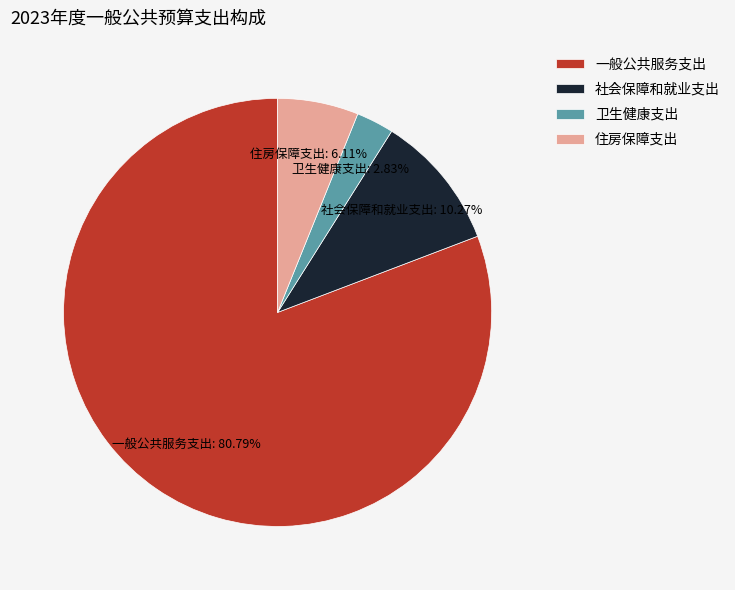

Do 一般公共服务支出 and 住房保障支出 together represent more than half of the pie?

Yes